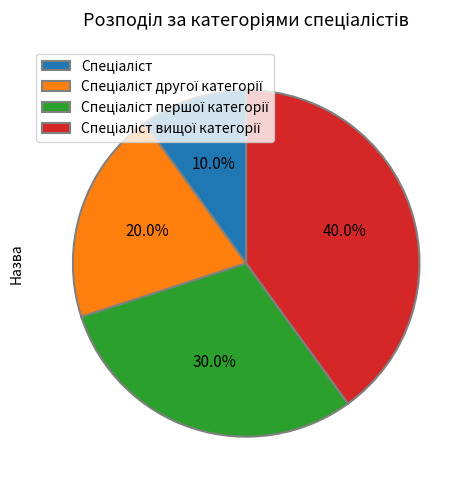

Does any single category account for the majority?

No